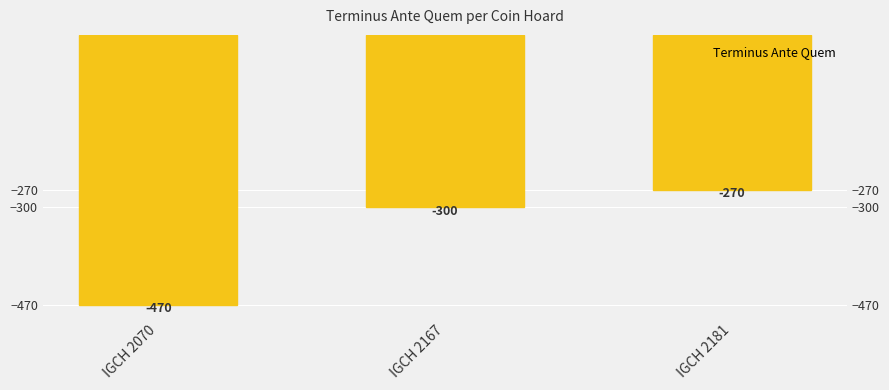

Count the number of categories in the chart.

3